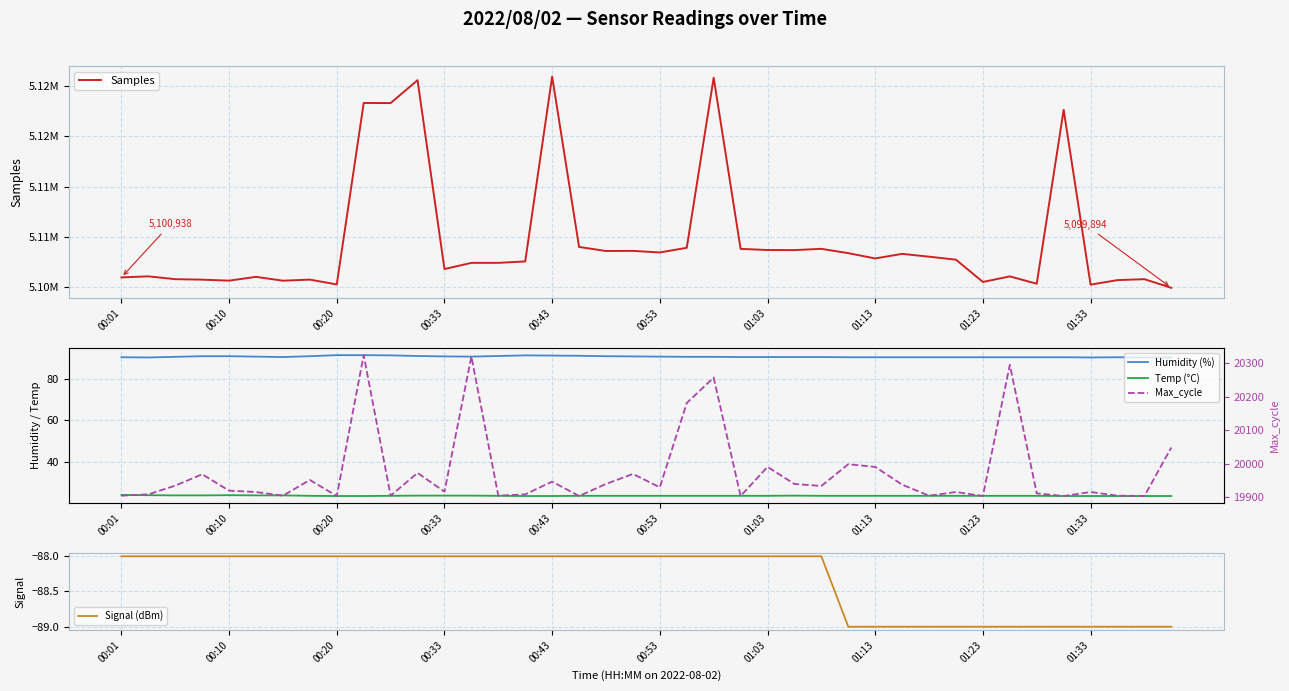

What is the maximum value for Humidity (%)?

91.2